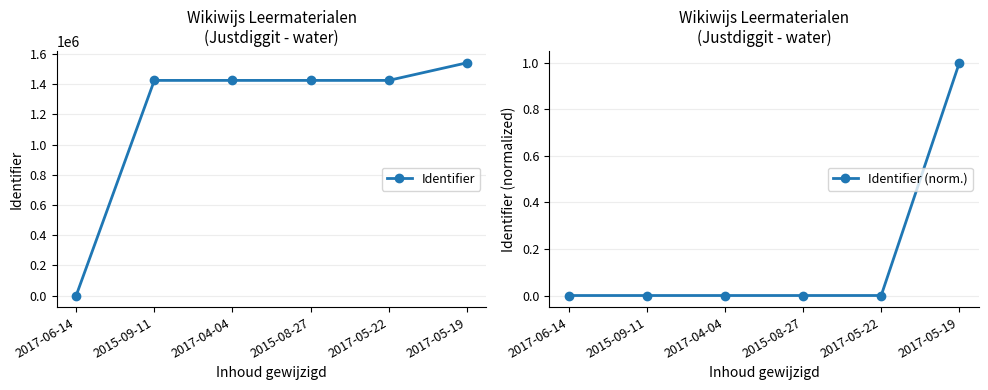

What is the sum of all Identifier (norm.) values?

1.0